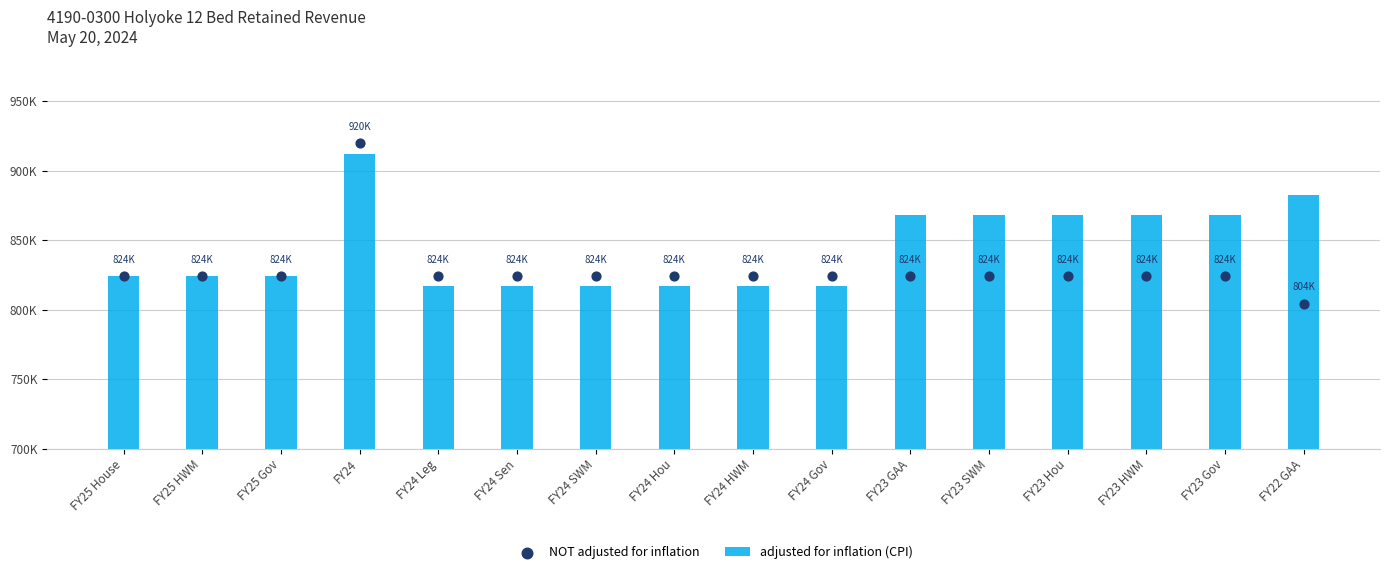

Which series has the largest Y range (max minus min)?

NOT adjusted for inflation